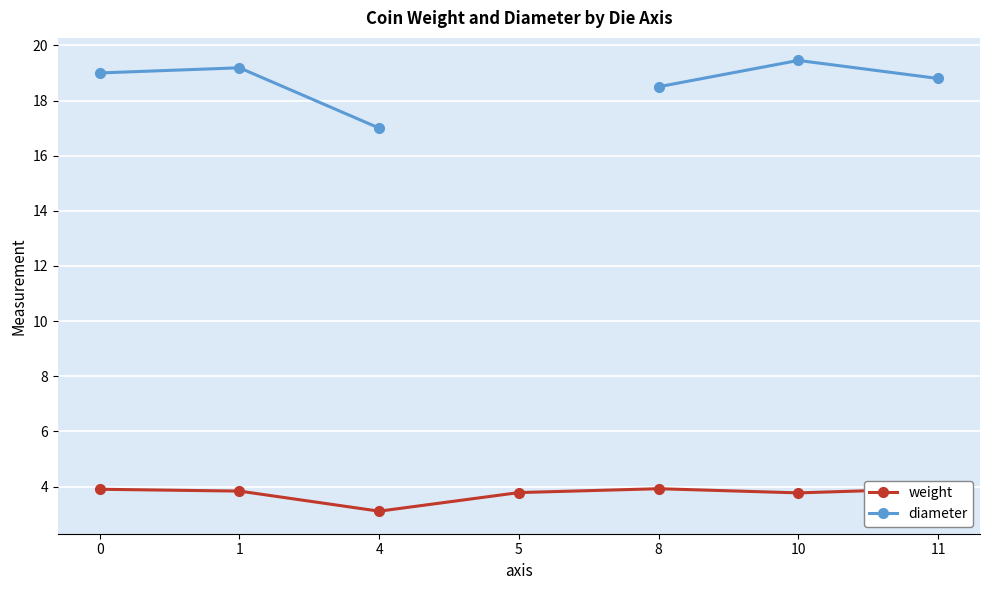

True or false: diameter and weight intersect in this chart.

False